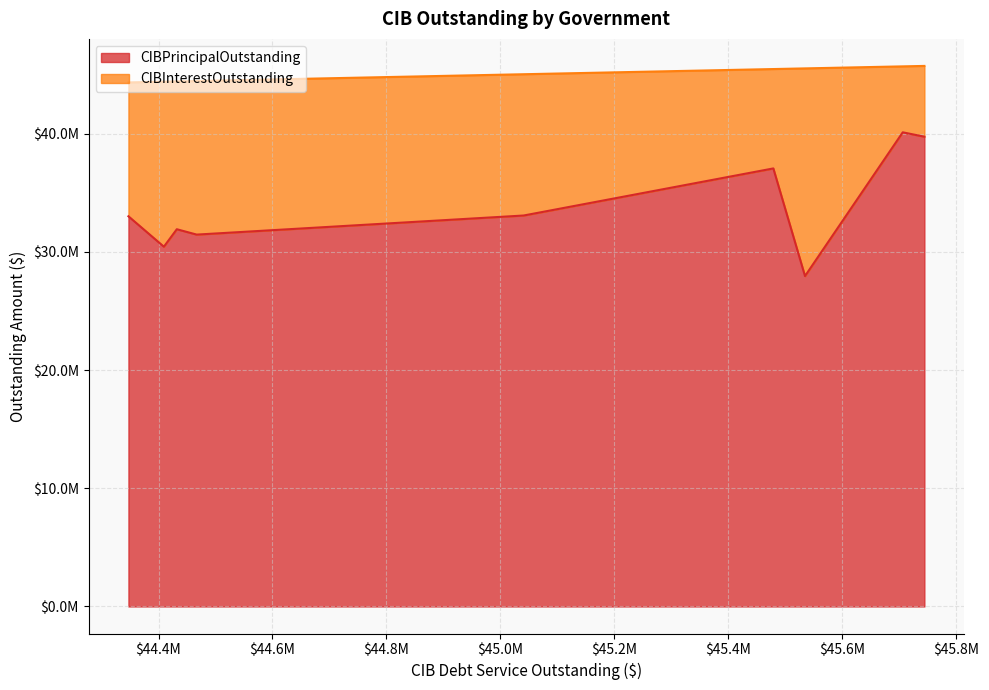

Does the chart have visible grid lines?

Yes